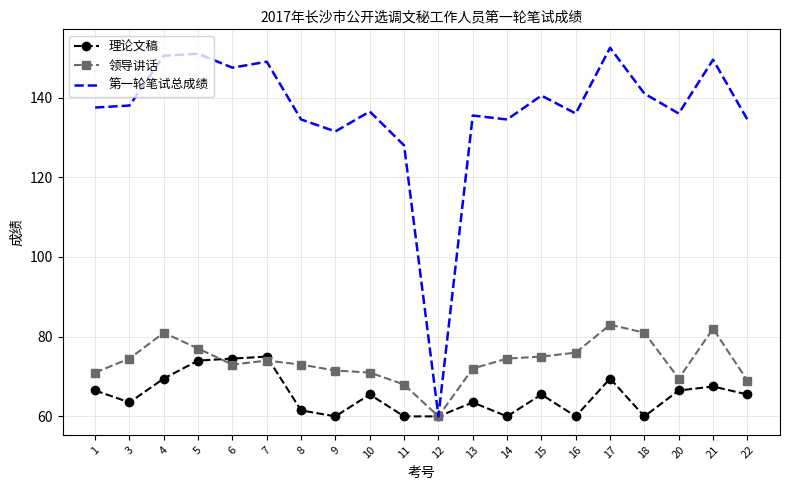

The 第一轮笔试总成绩 series shows 73.5 at 4. True or false?

False